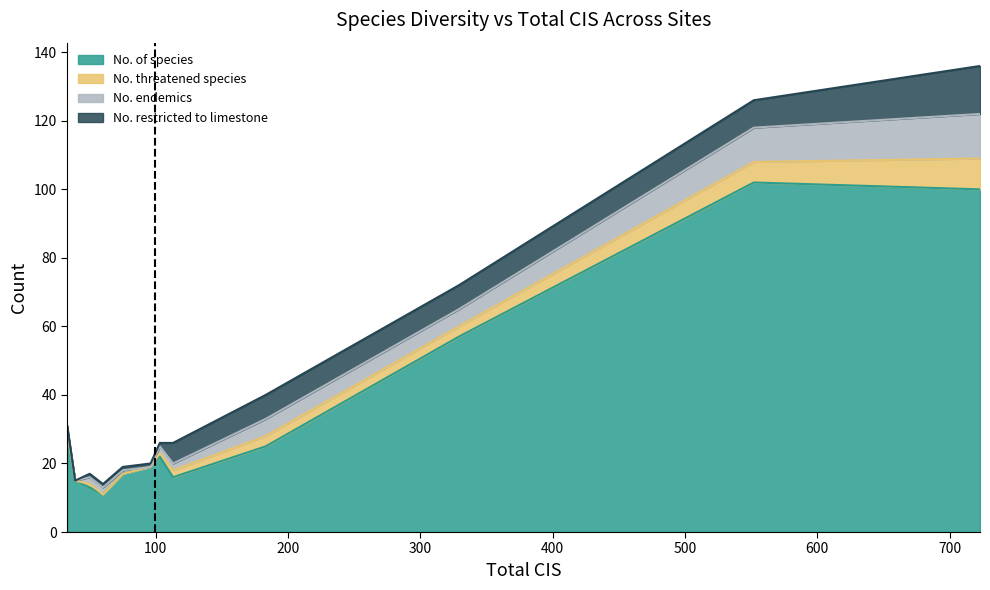

At 552, list the series in order from largest to smallest.

No. of species, No. endemics, No. restricted to limestone, No. threatened species